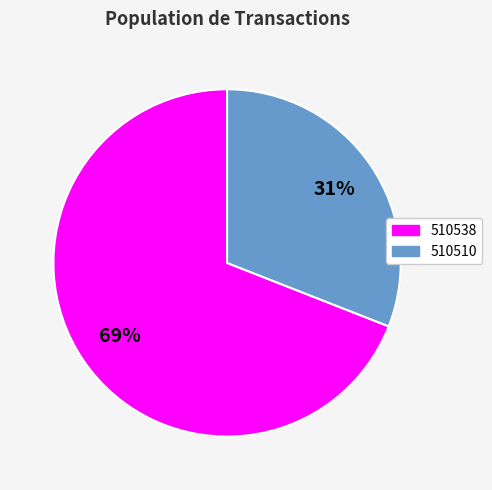

Is 510510 the majority of the pie?

No